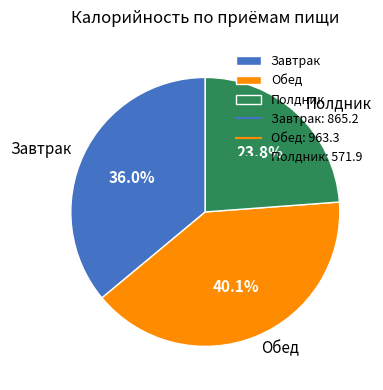

To the nearest percent, what portion does Обед represent?

40%